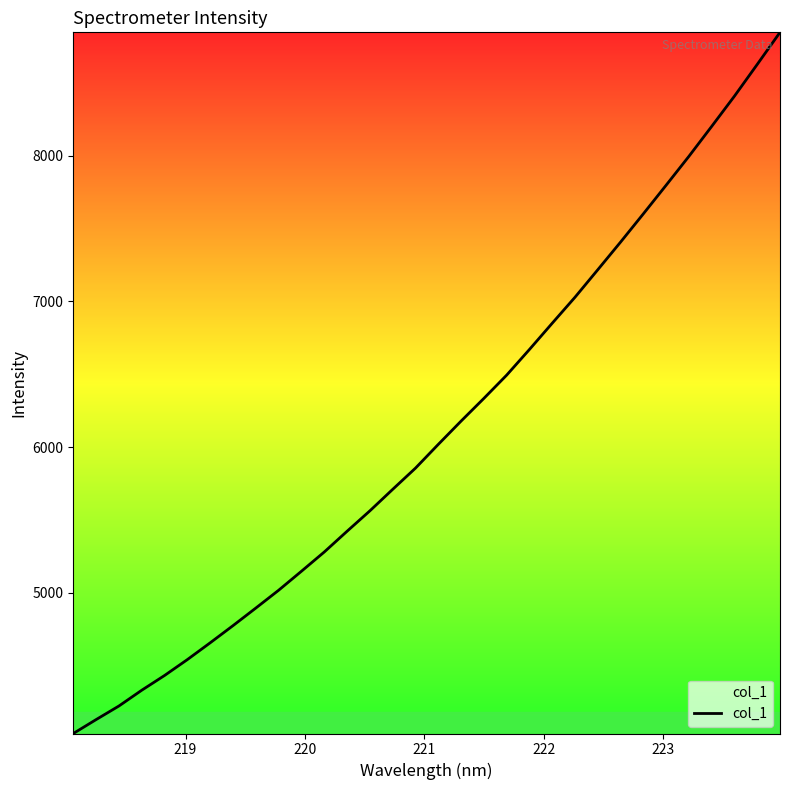

What is the minimum value shown in the chart?

4034.9